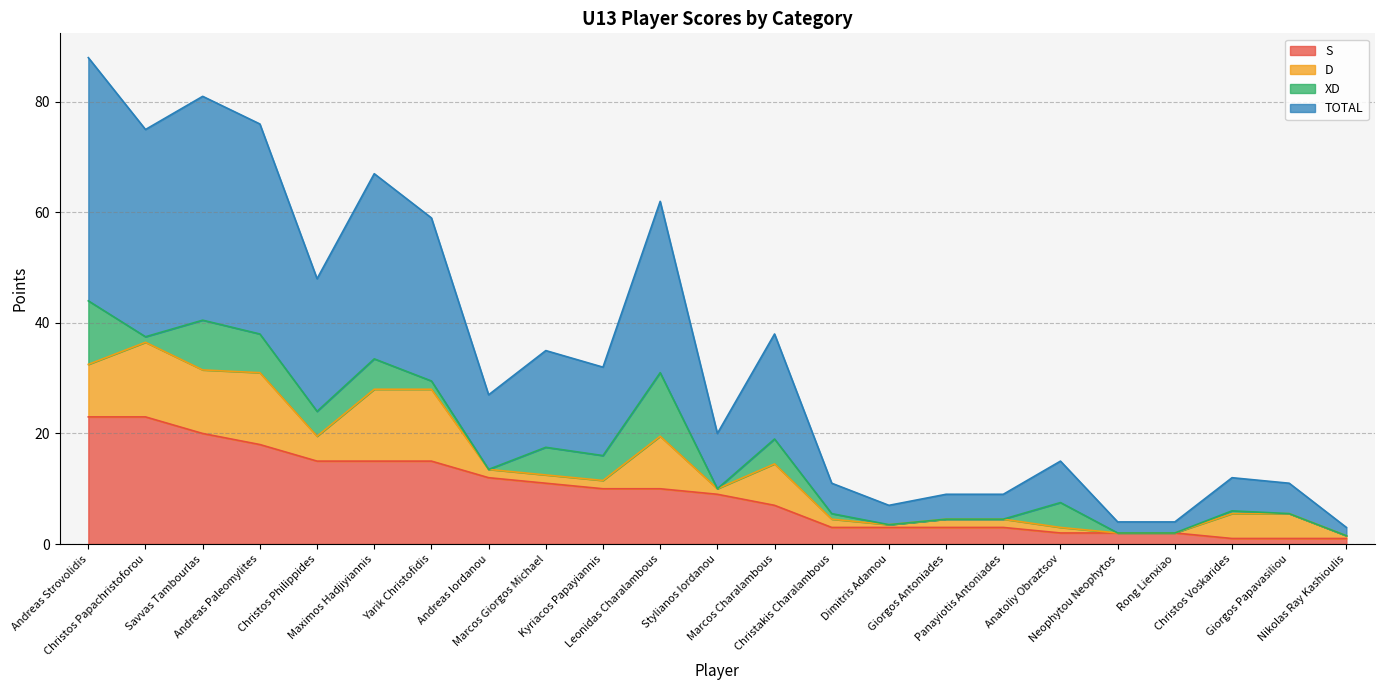

Is it true that S equals 1.5 at Christos Voskarides?

False